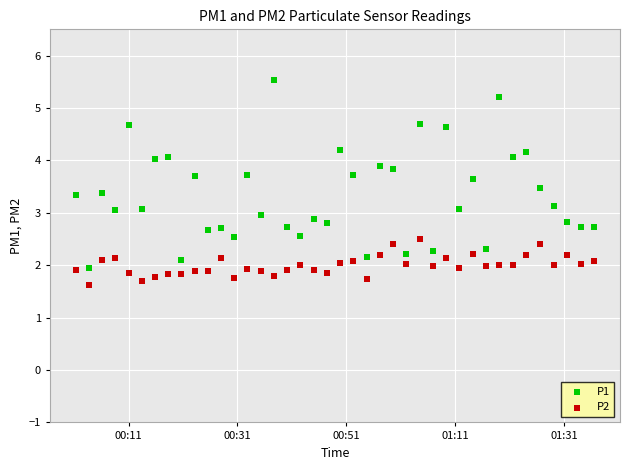

Which series contains the lowest Y value?

P2